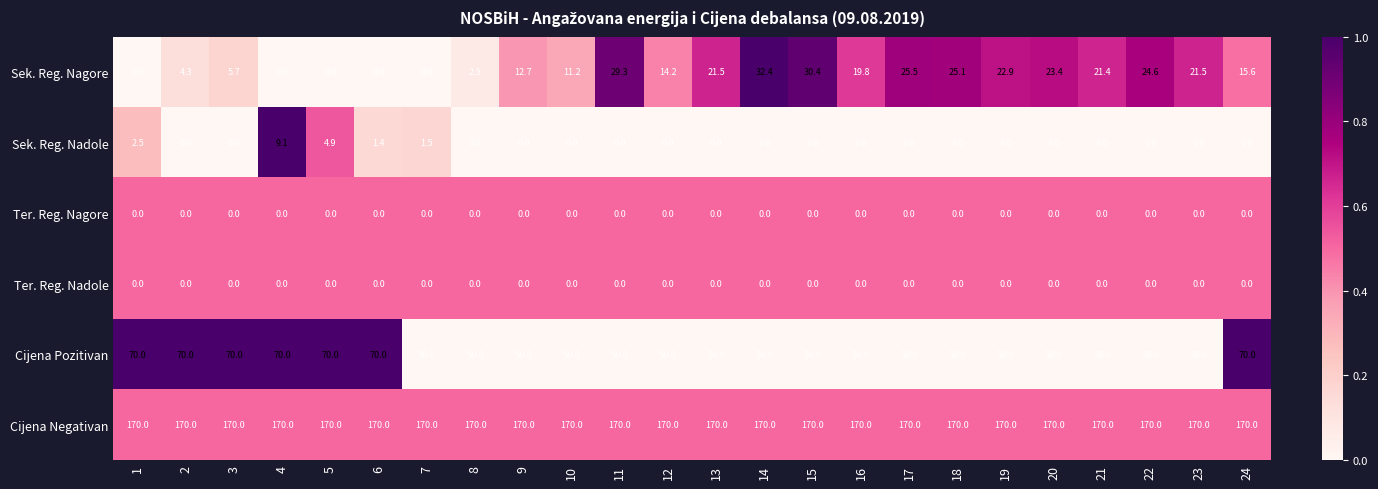

How many distinct data groups are displayed?

6